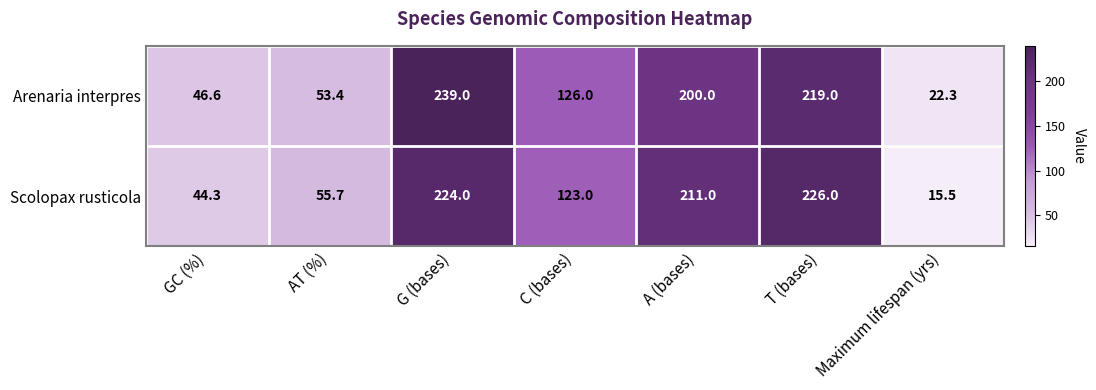

What is the average value of the Arenaria interpres series?

129.5